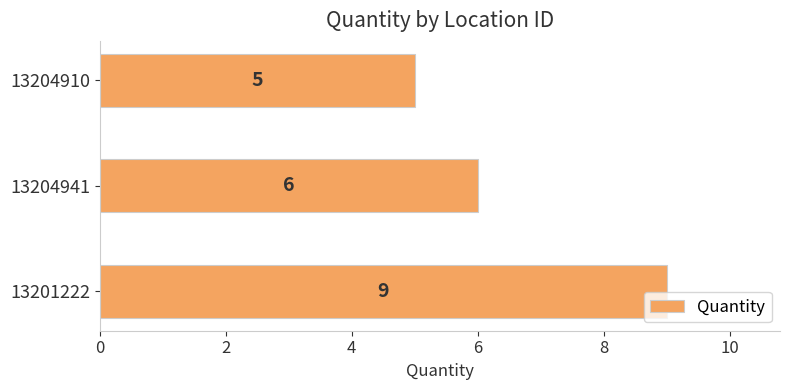

Approximately how many times larger is the value at 13201222 compared to 13204910?

1.8